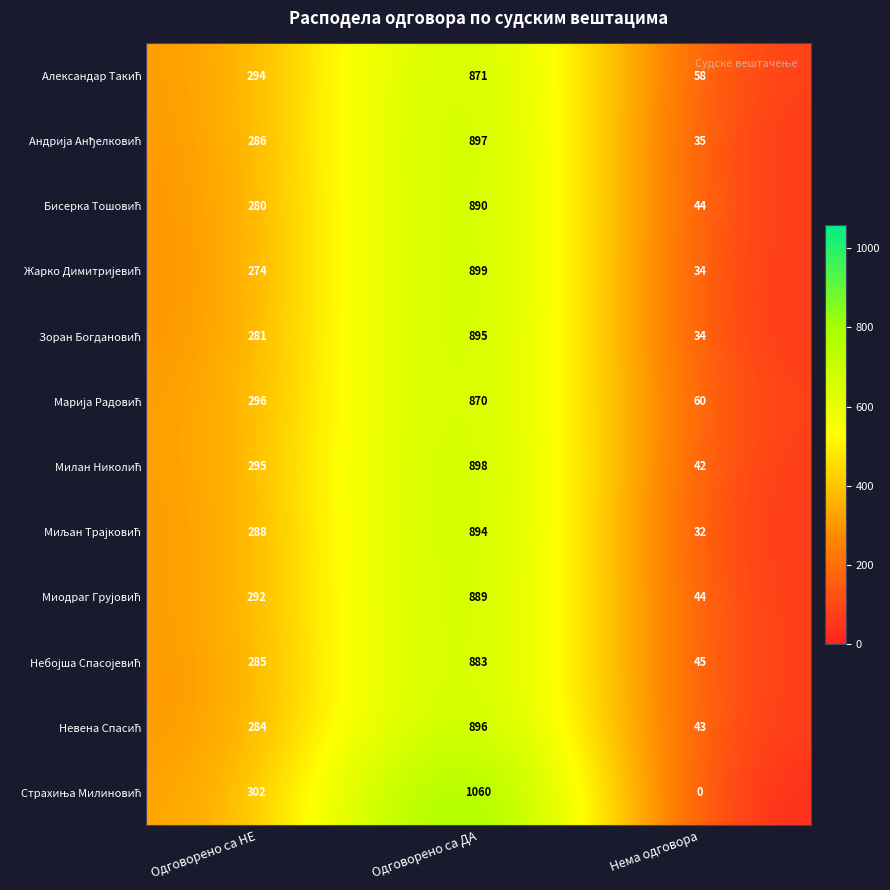

At which category is the sum across all series the highest?

Одговорено са ДА